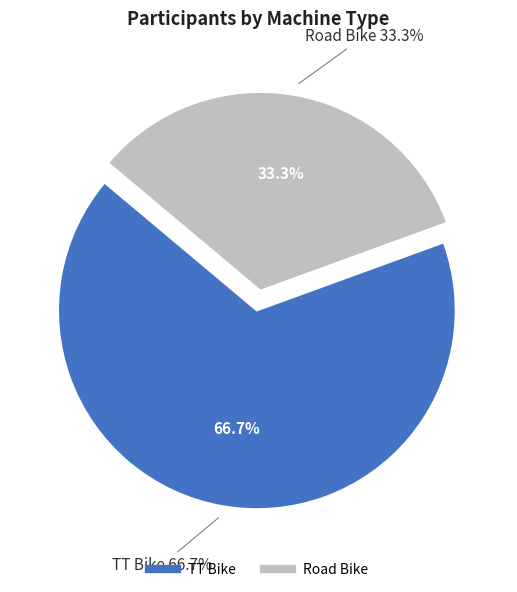

What is the largest slice in the pie chart?

TT Bike